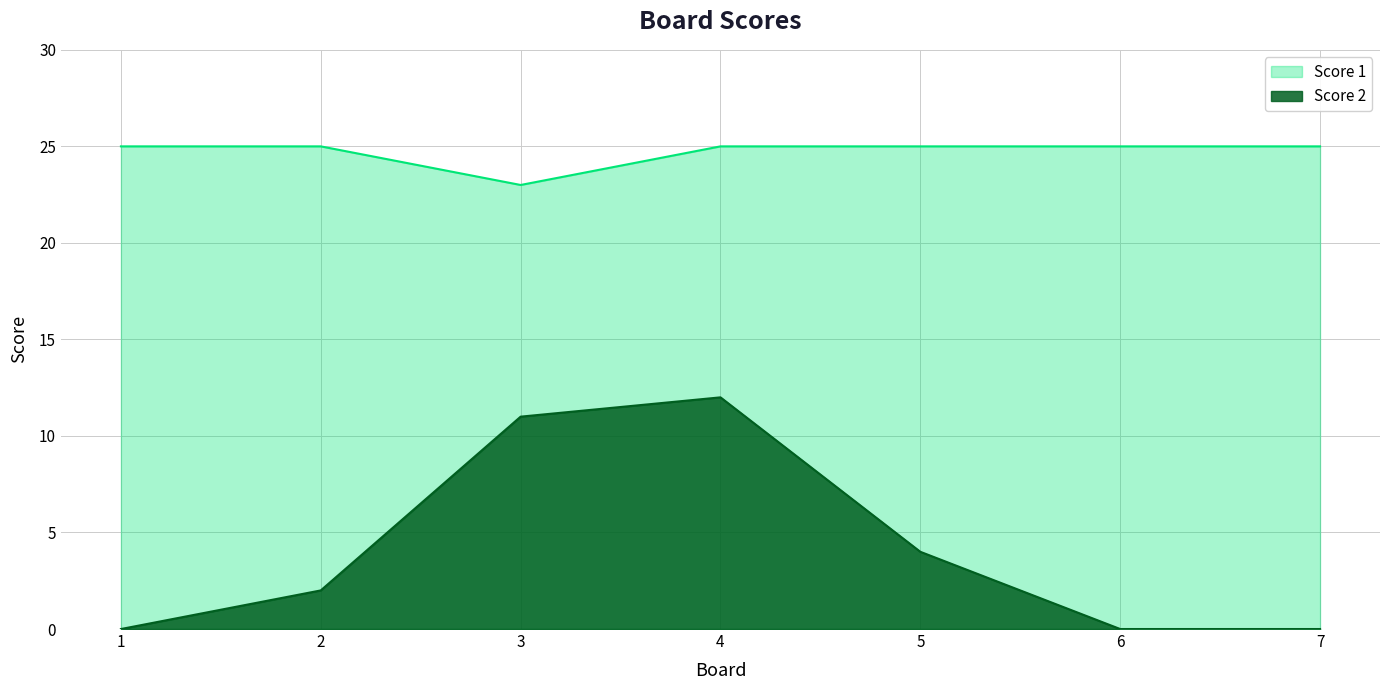

Between 1 and 4, which is larger?

1